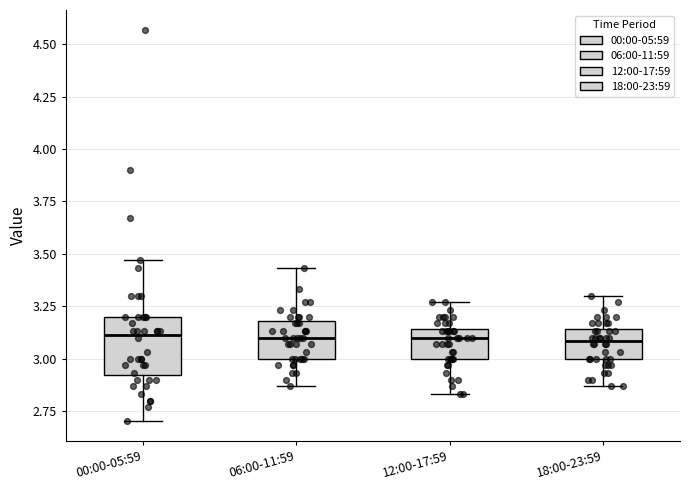

Which box is the tallest, from its lower edge to its upper edge?

00:00-05:59